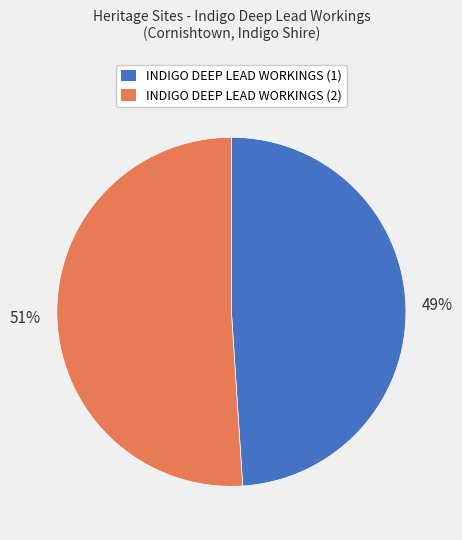

What percentage is the INDIGO DEEP LEAD WORKINGS (1) slice, to the nearest percent?

49%